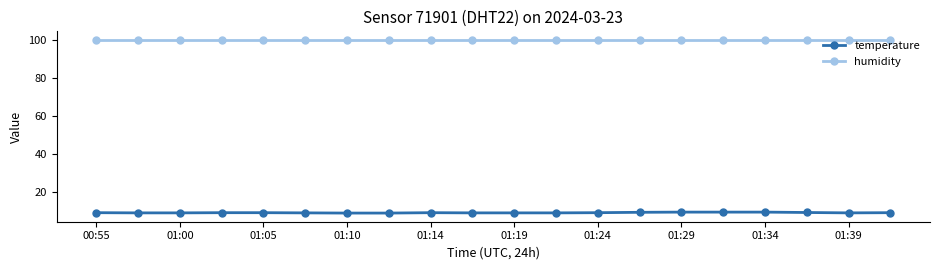

What is the highest value of the temperature series?

9.5